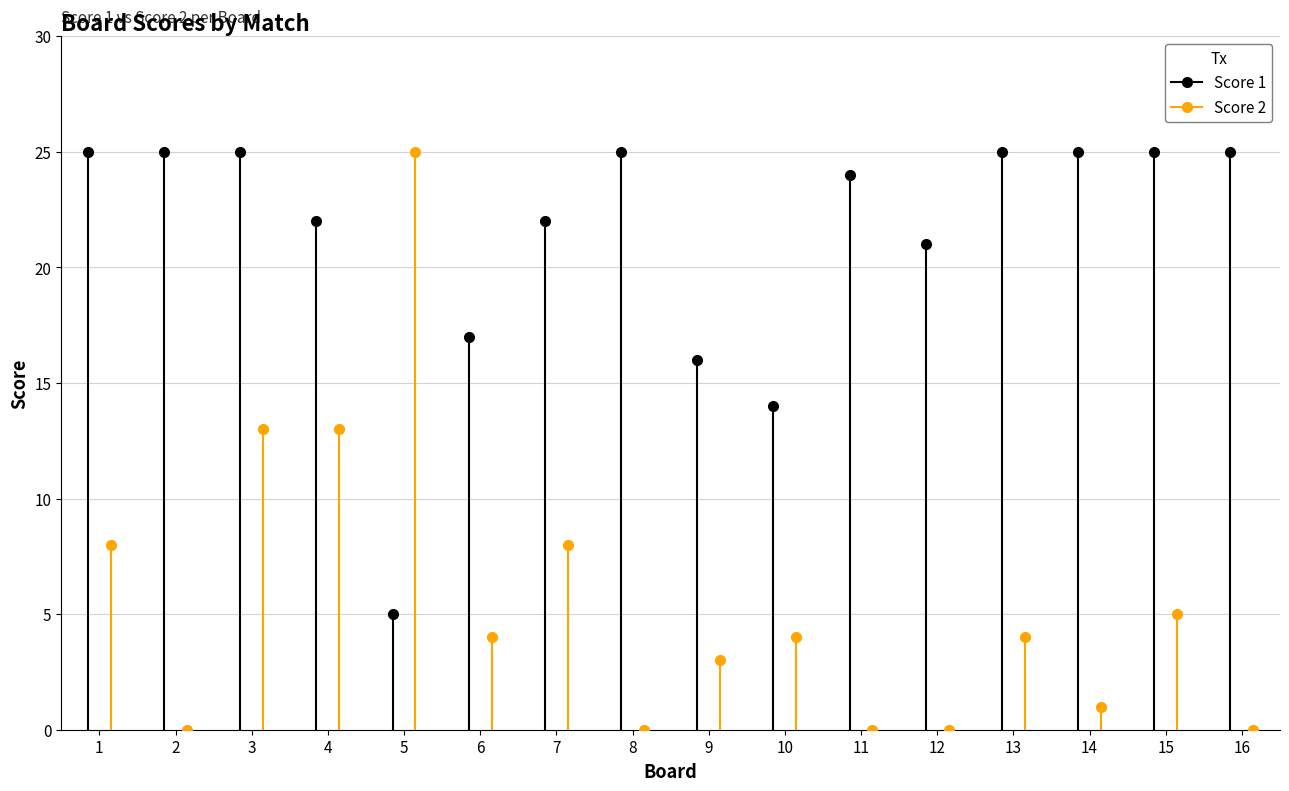

Is it true that Score 2 equals 1 at 15?

False